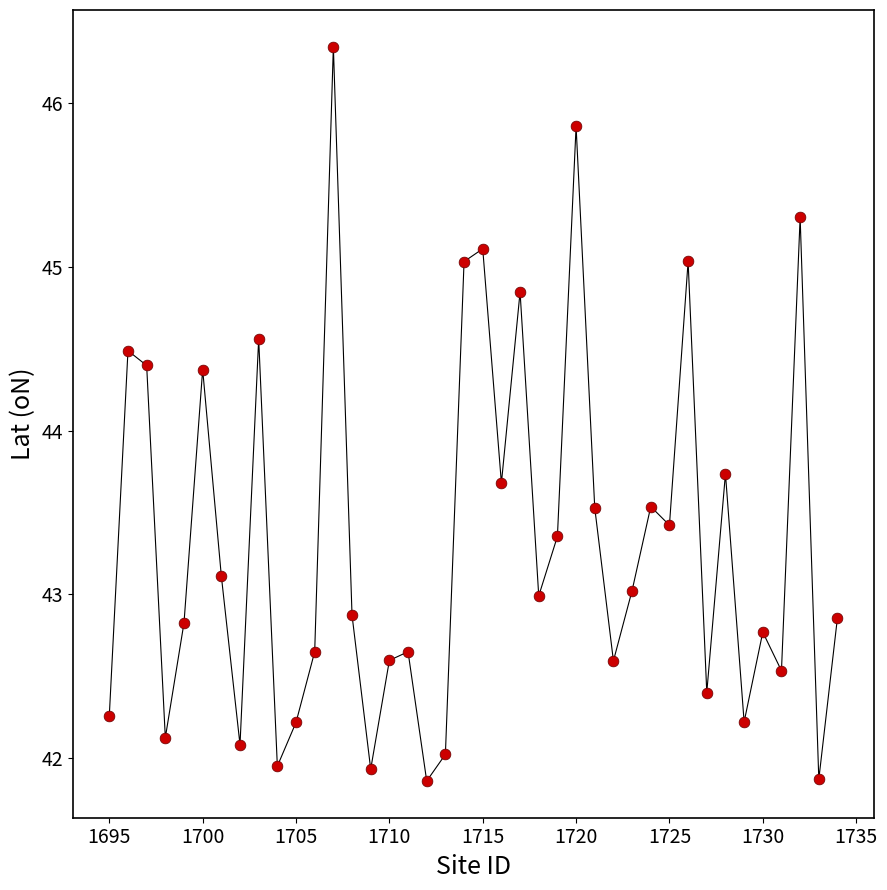

What is the range of Y values (max minus min)?

4.5